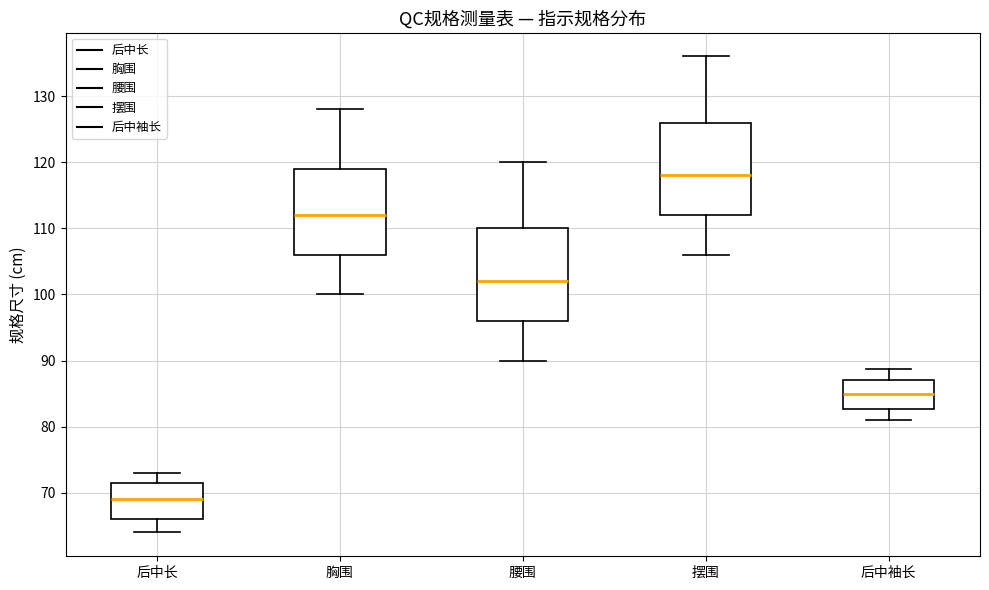

Reading left to right, transcribe this box plot: for each box, give where its median line is, the range the box spans, and where its two whiskers end, as read against the y-axis. The values are not printed on the chart, so give them approximately, as read against the axis.

后中长: median 69, box 66 to 72, whiskers 64 to 73
胸围: median 112, box 106 to 119, whiskers 100 to 128
腰围: median 102, box 96 to 110, whiskers 90 to 120
摆围: median 118, box 112 to 126, whiskers 106 to 136
后中袖长: median 85, box 83 to 87, whiskers 81 to 89